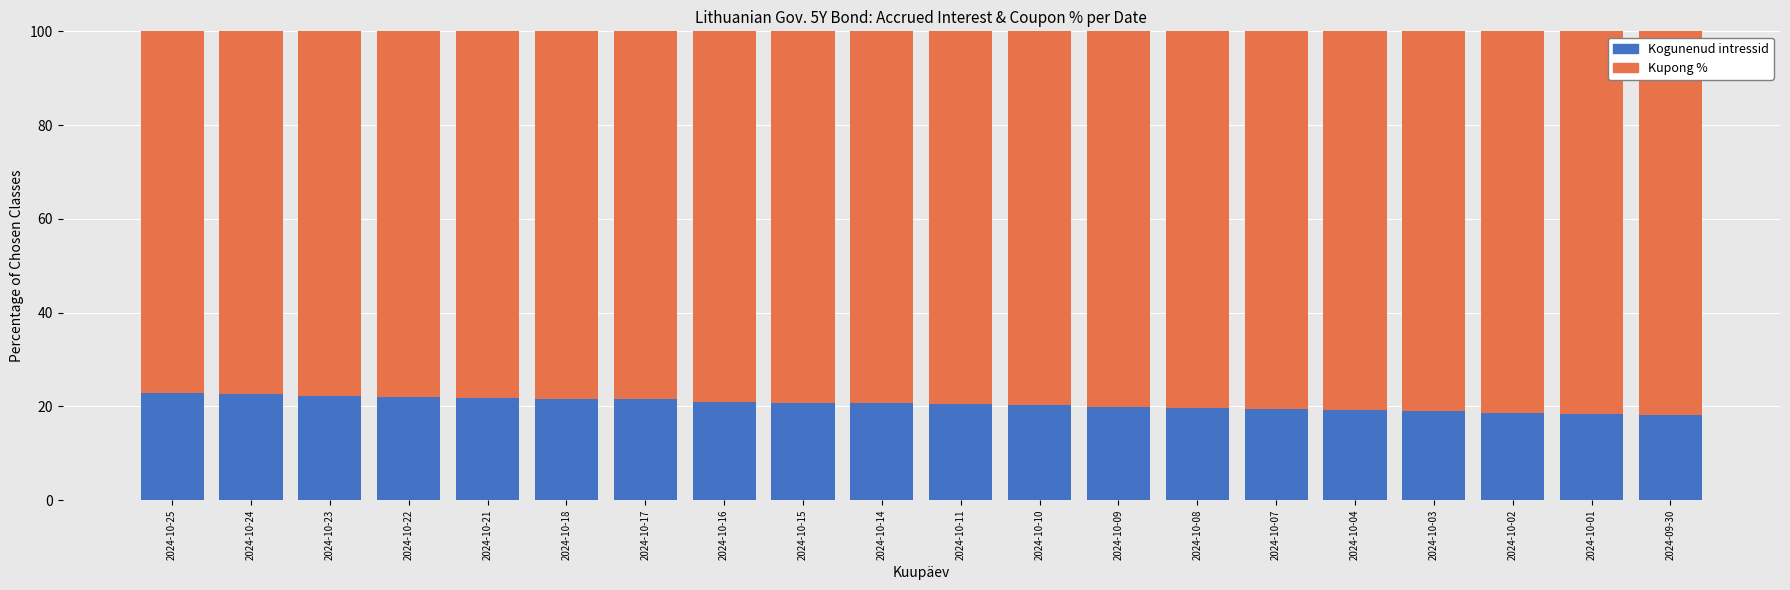

What is the total value across all series at 2024-10-10?

100.0